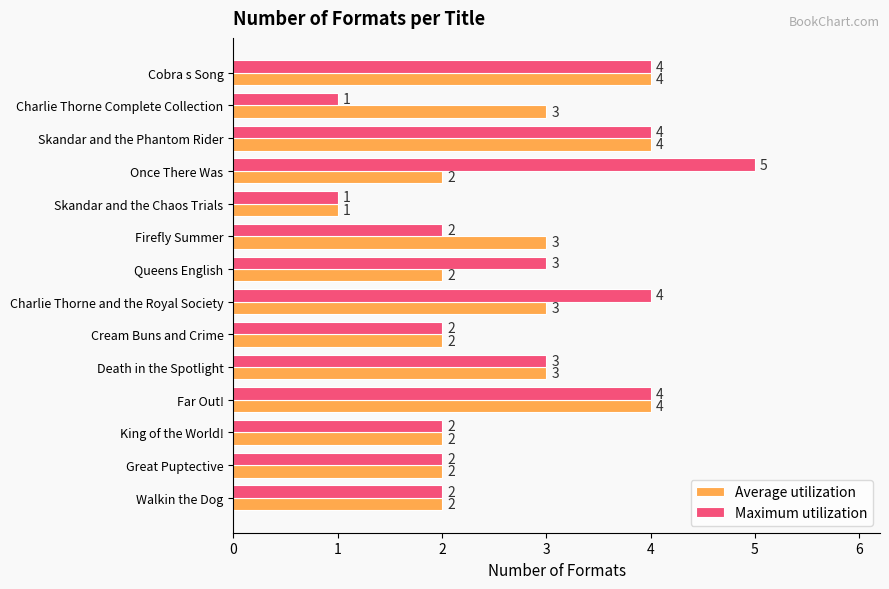

Which series has the largest total across all categories?

Maximum utilization